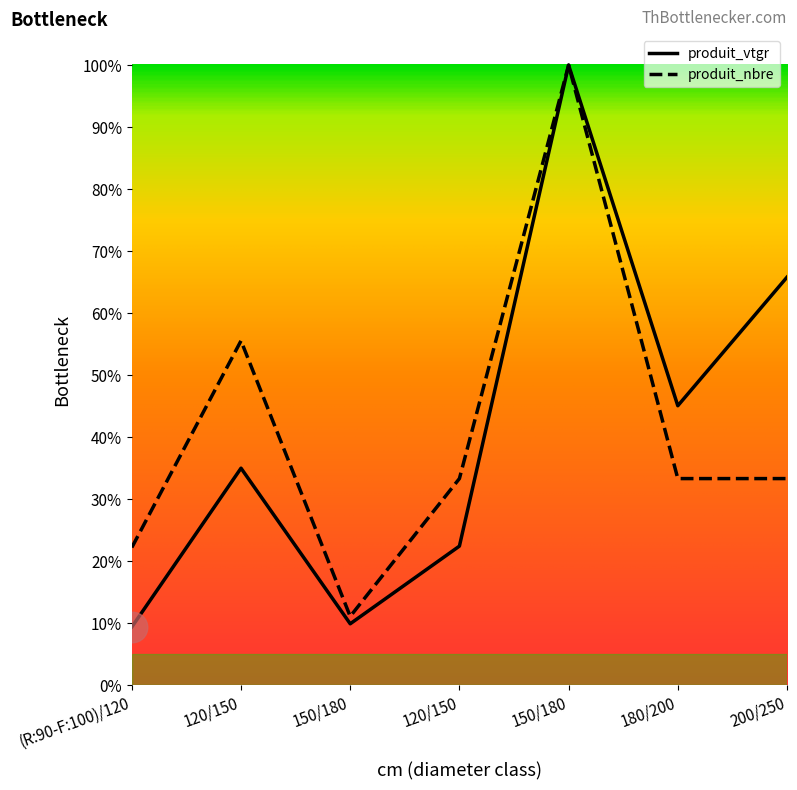

Does the chart display data point markers on the line(s)?

No